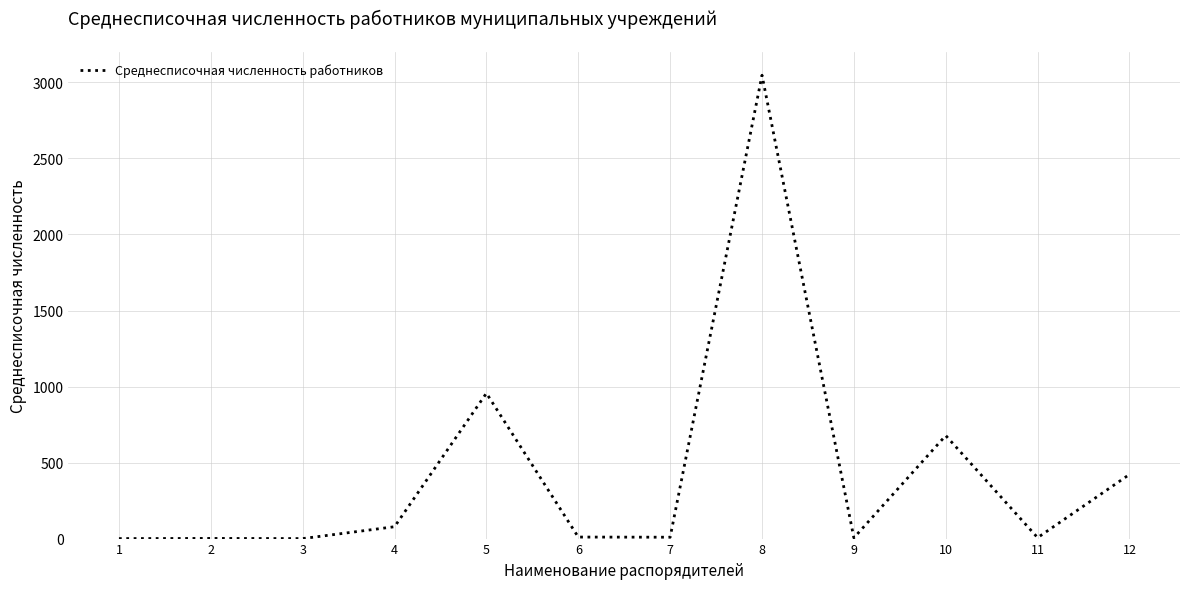

What is the ratio of the value at 11 to the value at 6?

0.6